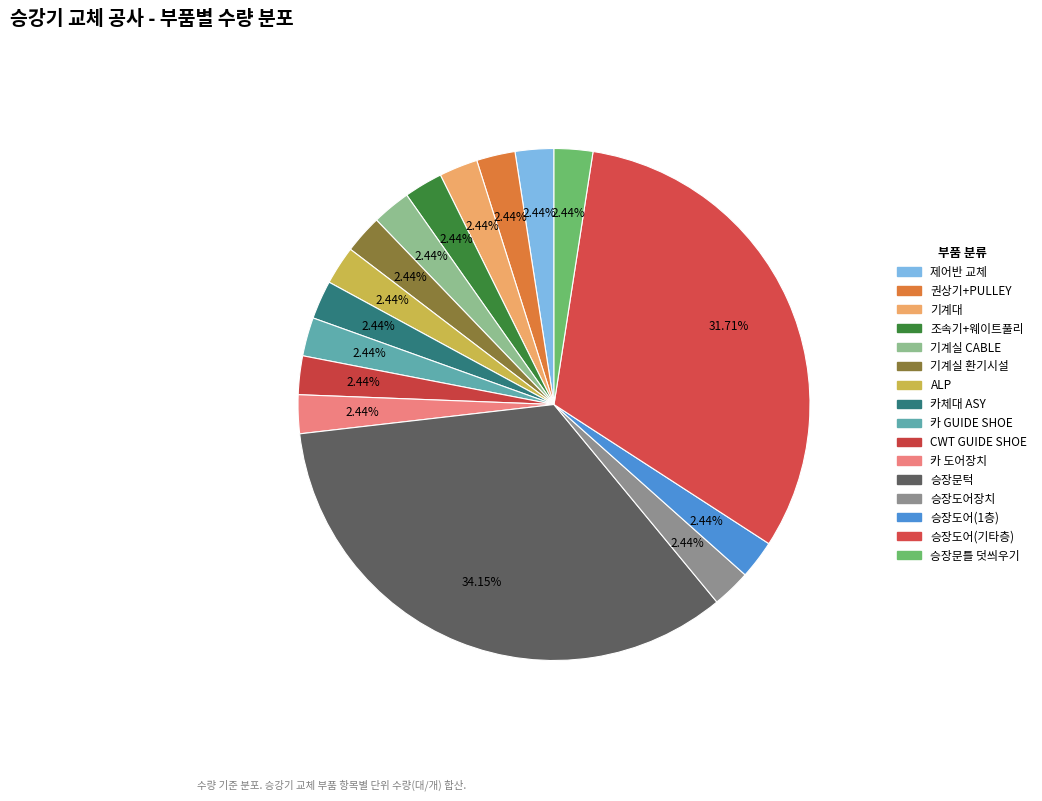

How many segments does this pie chart have?

16